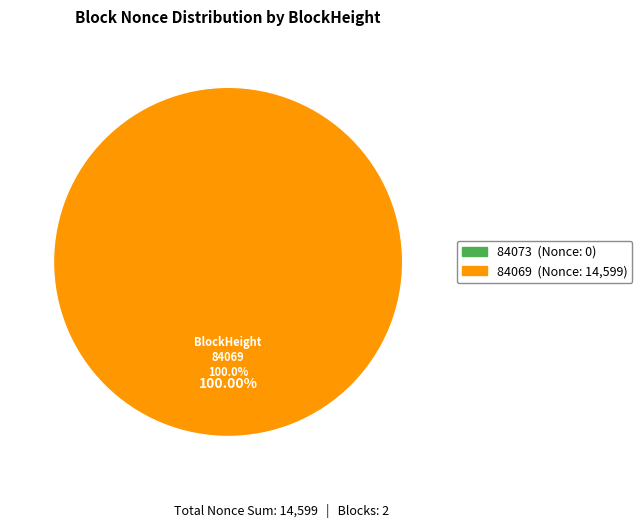

How many slices are in this pie chart?

2